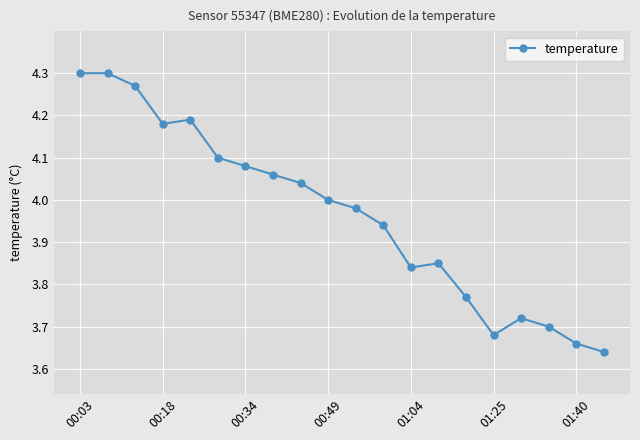

True or false: the data has more than 1 interior local peaks.

True